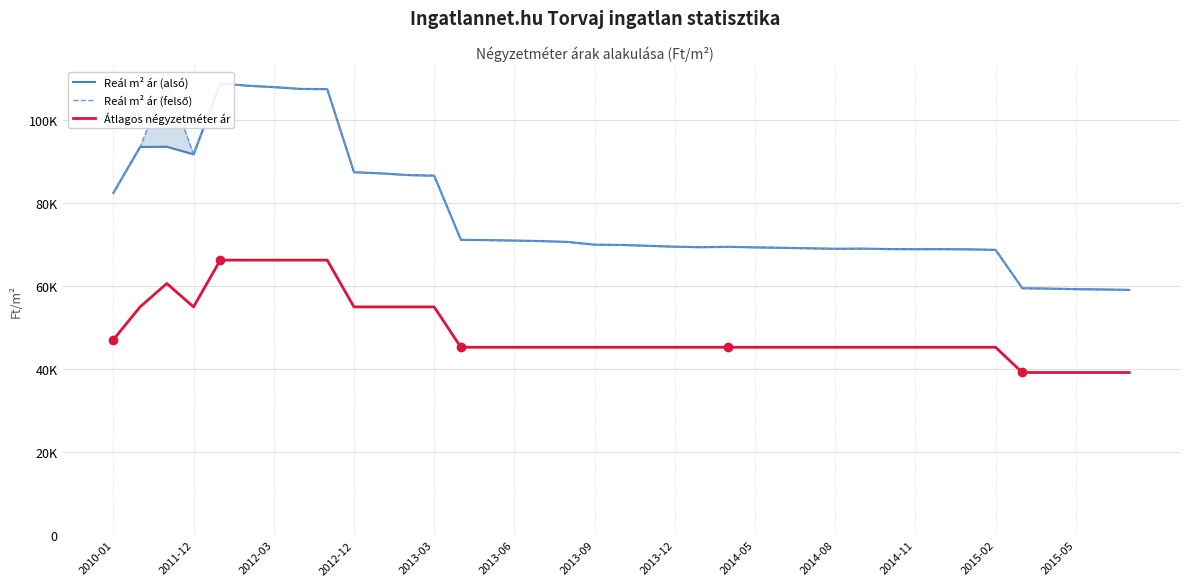

What is the sum of all Átlagos négyzetméter ár values?

1915733